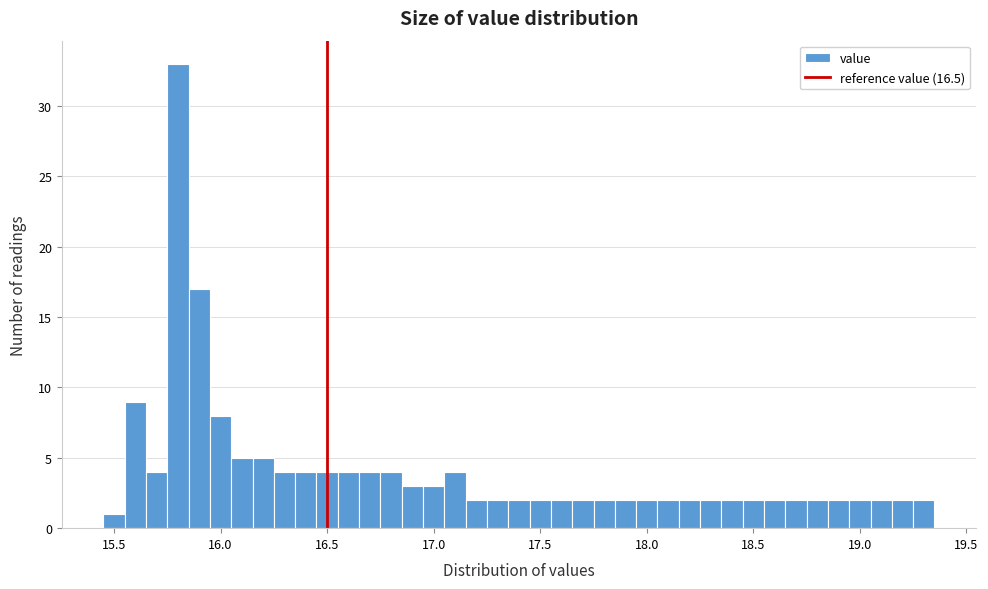

Read against the x-axis, roughly where is the centre of the tallest bar?

15.80